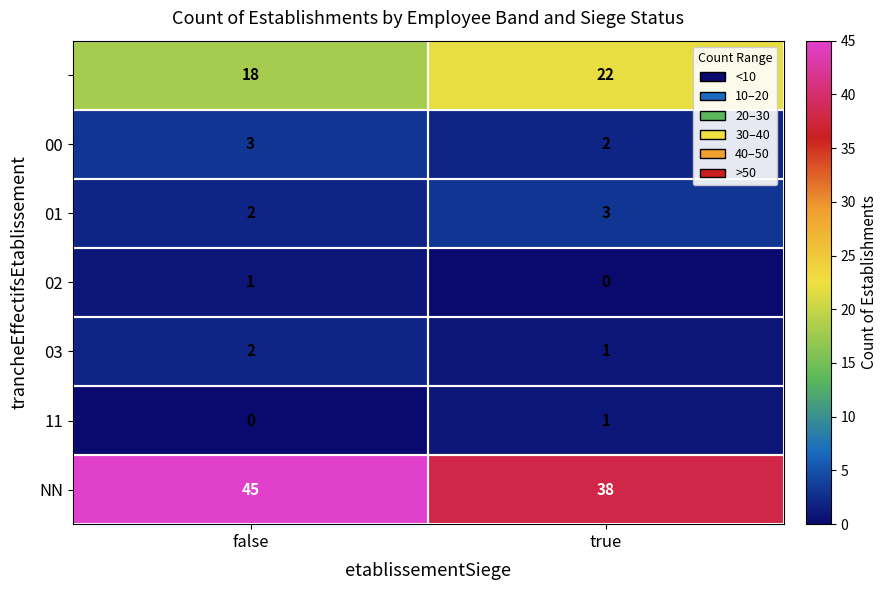

At which category is the sum across all series the highest?

false